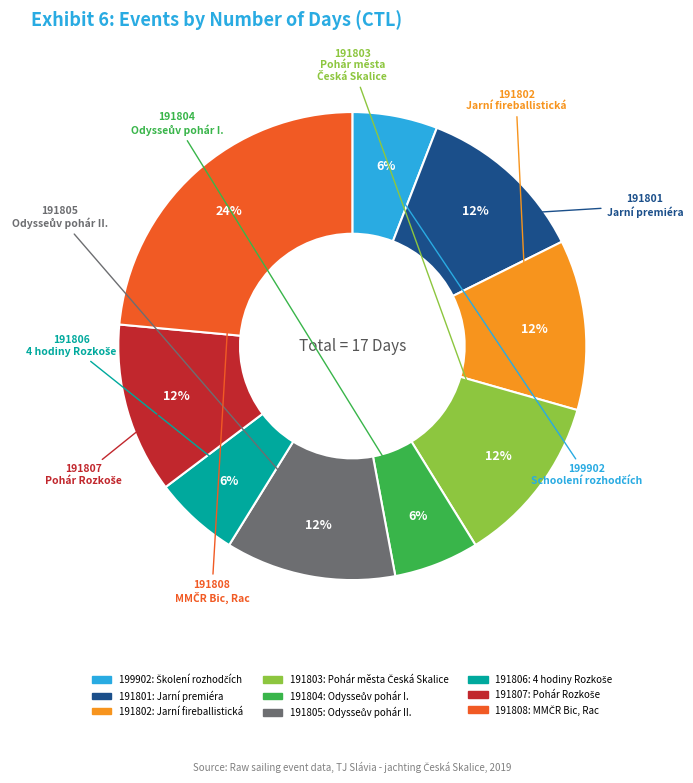

Combined, do 191801 and 191805 account for over 50%?

No